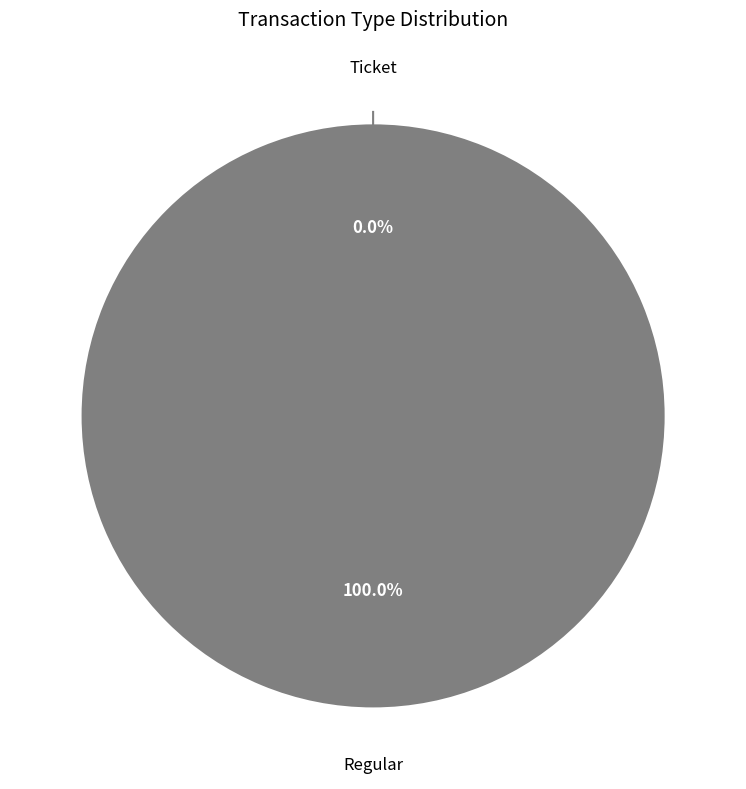

What is the largest slice in the pie chart?

Regular (io_index=1)